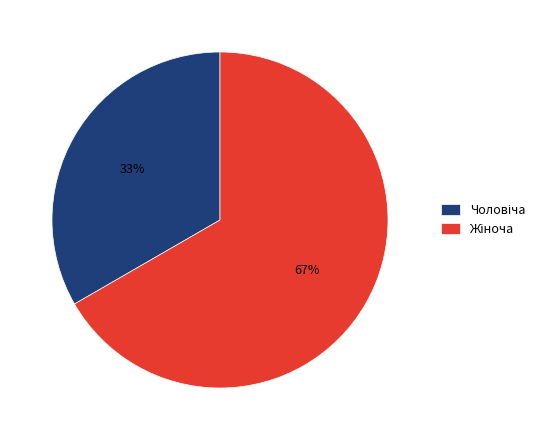

To the nearest percent, what is the average slice percentage?

50%